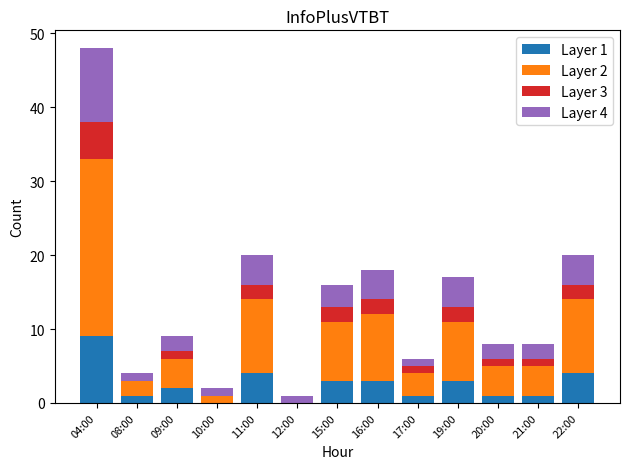

Count the Layer 1 values in the range 1 to 3.

8